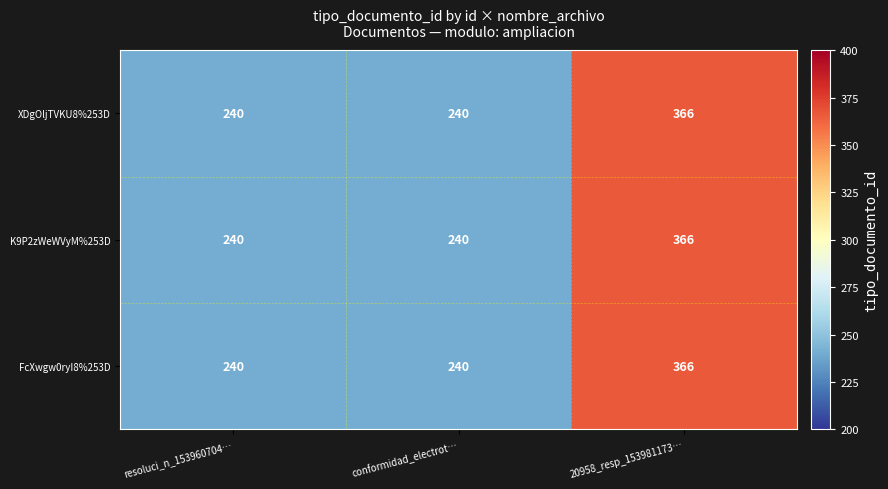

What is the approximate value of XDgOljTVKU8%253D at resoluci_n_153960704…, to the nearest 5?

240